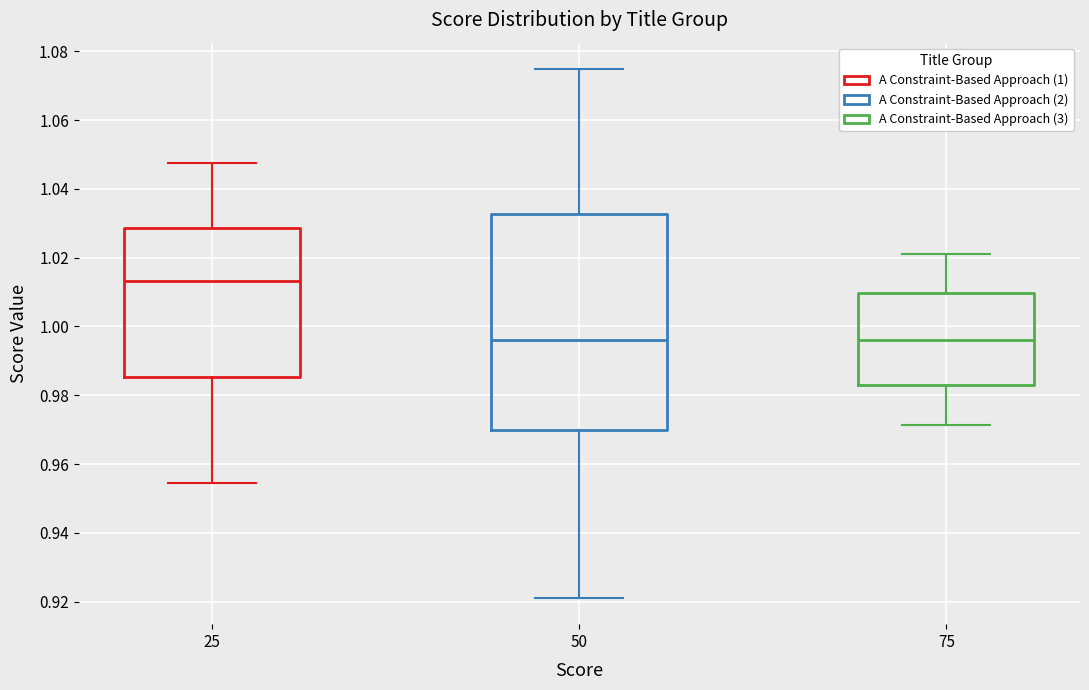

Reading left to right, read every box against the y-axis: the position of its median line, the range the box covers, and the ends of its whiskers. The values are not printed on the chart, so give them approximately, as read against the axis.

25: median 1.014, box 0.986 to 1.028, whiskers 0.954 to 1.048
50: median 0.996, box 0.970 to 1.032, whiskers 0.922 to 1.074
75: median 0.996, box 0.982 to 1.010, whiskers 0.972 to 1.022